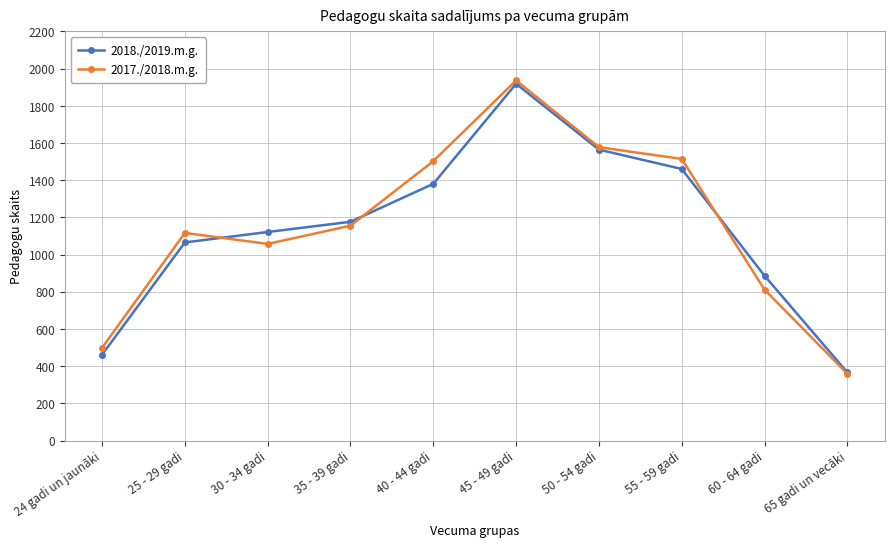

The 2018./2019.m.g. series shows 139 at 65 gadi un vecāki. True or false?

False